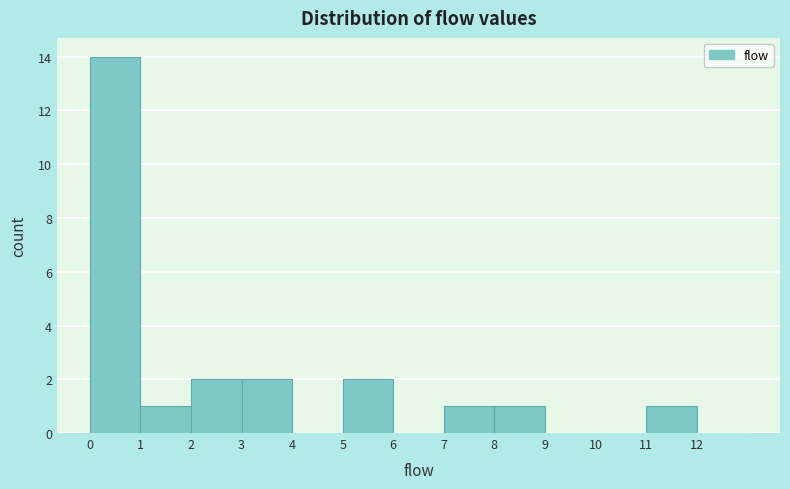

Reading left to right, transcribe this chart: for each bar, give the range it covers on the x-axis and its height. The values are not printed on the chart, so give them approximately, as read against the axis.

0 to 1: 14
1 to 2: 1
2 to 3: 2
3 to 4: 2
4 to 5: 0
5 to 6: 2
6 to 7: 0
7 to 8: 1
8 to 9: 1
9 to 10: 0
10 to 11: 0
11 to 12: 1
12 to 13: 0